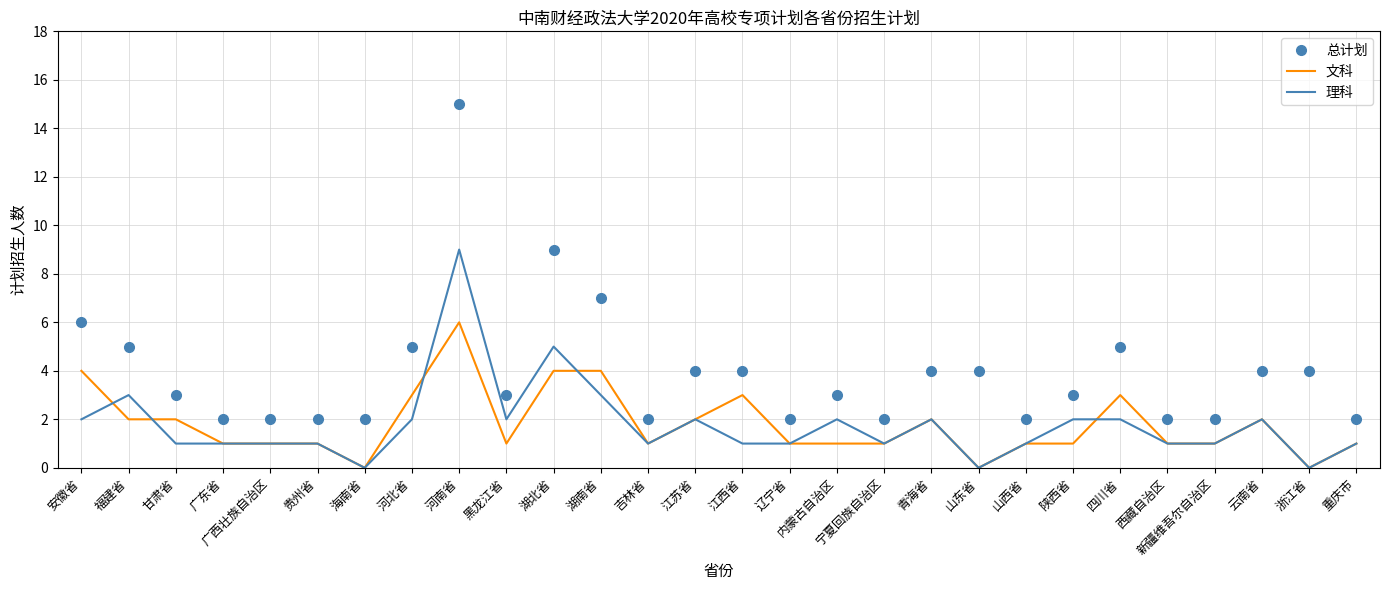

Rank the series by their maximum value, from lowest to highest.

文科, 理科, 总计划